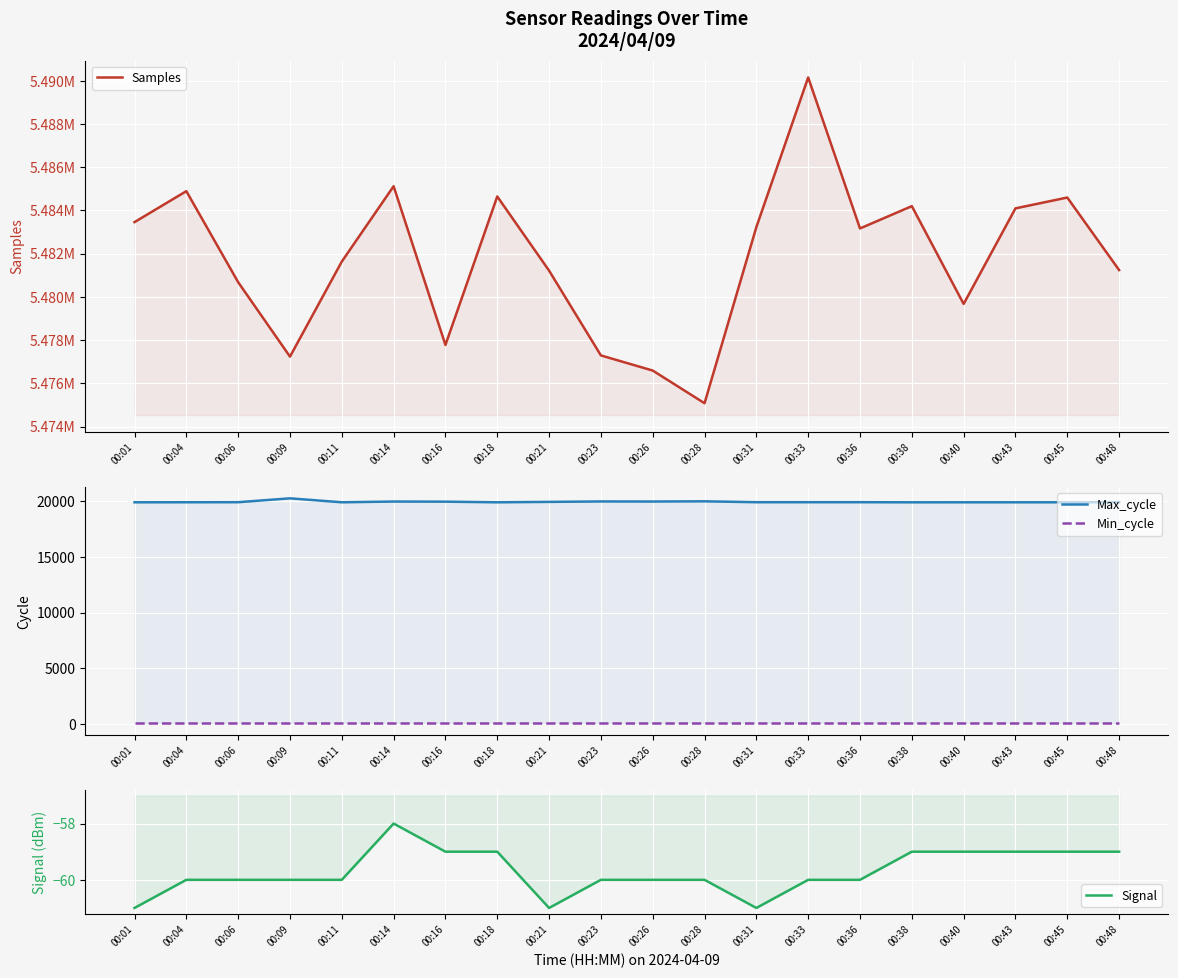

Which category has the lowest value in the Min_cycle series?

00:01